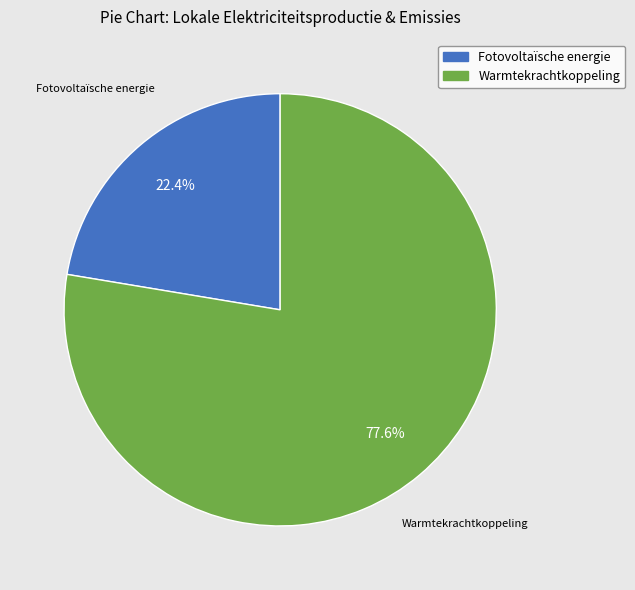

Is there a majority slice in this chart?

Yes